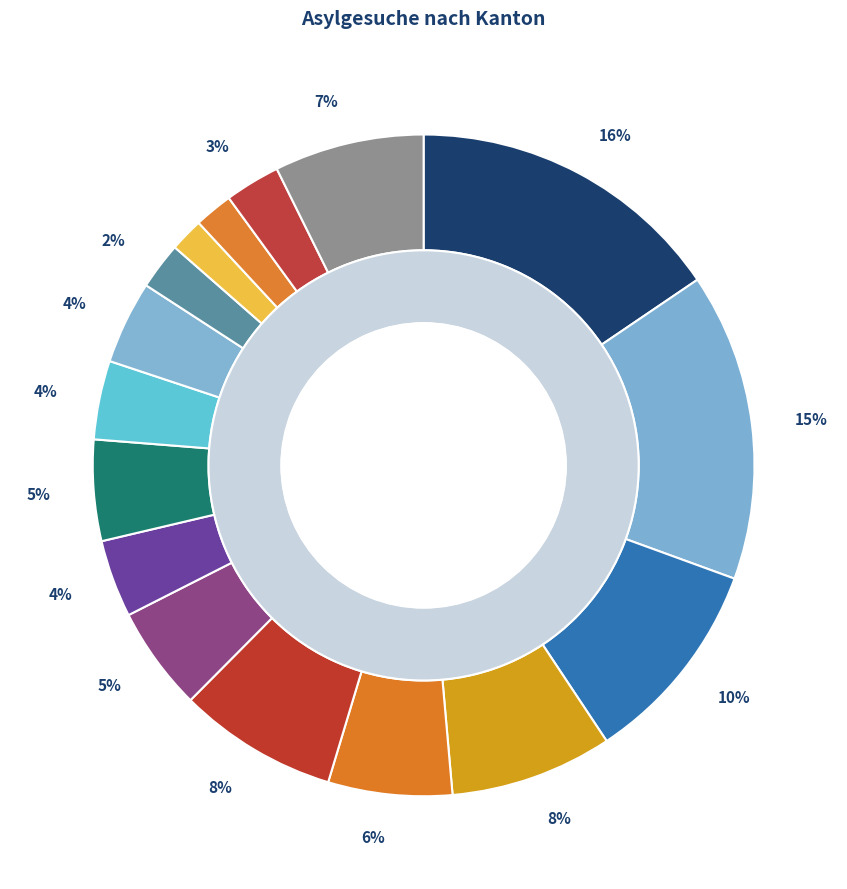

How much of the chart is everything except Tessin?

97.7%